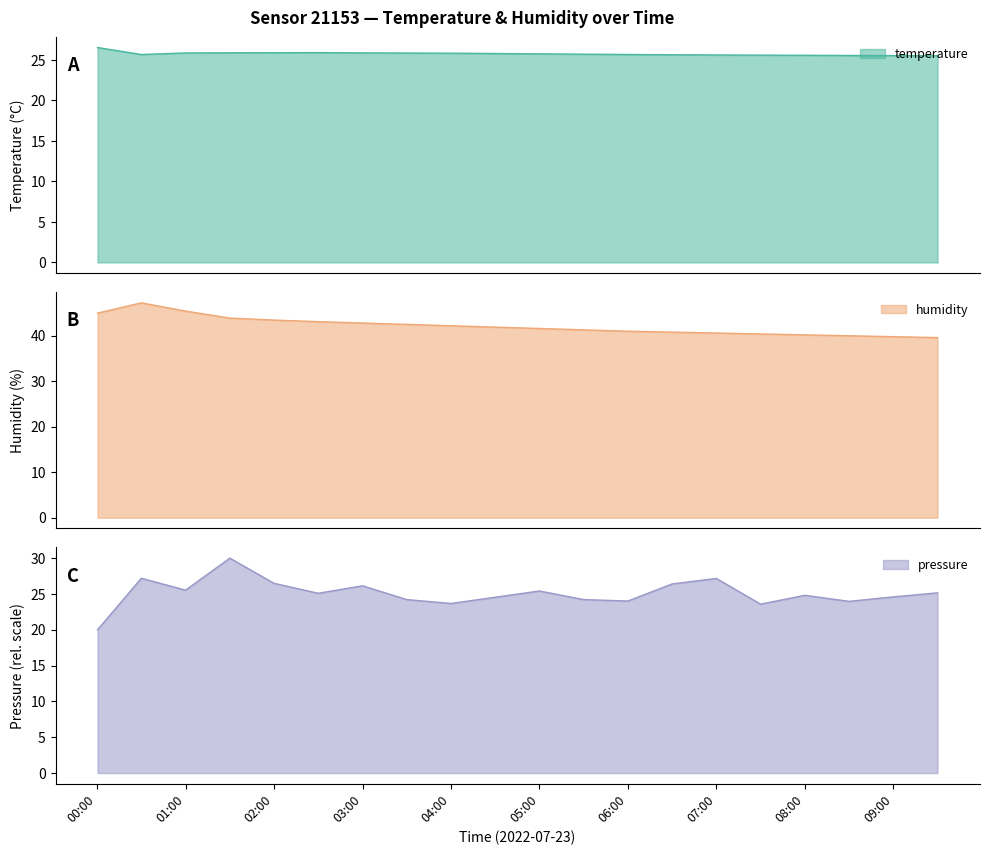

What is the minimum value for temperature?

25.5